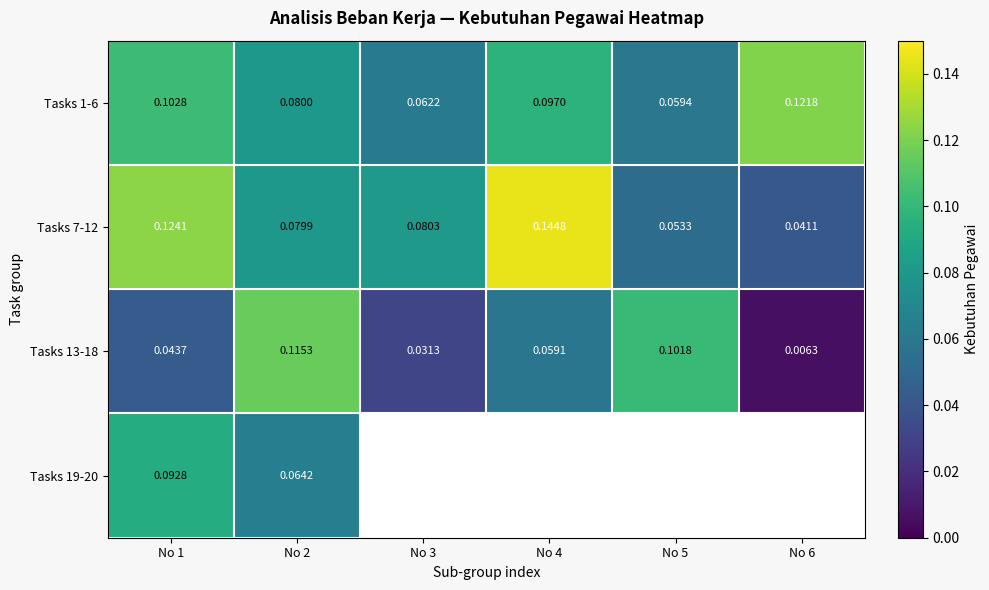

Is the value of Tasks 13-18 at No 1 greater than the value of Tasks 1-6 at No 4?

No